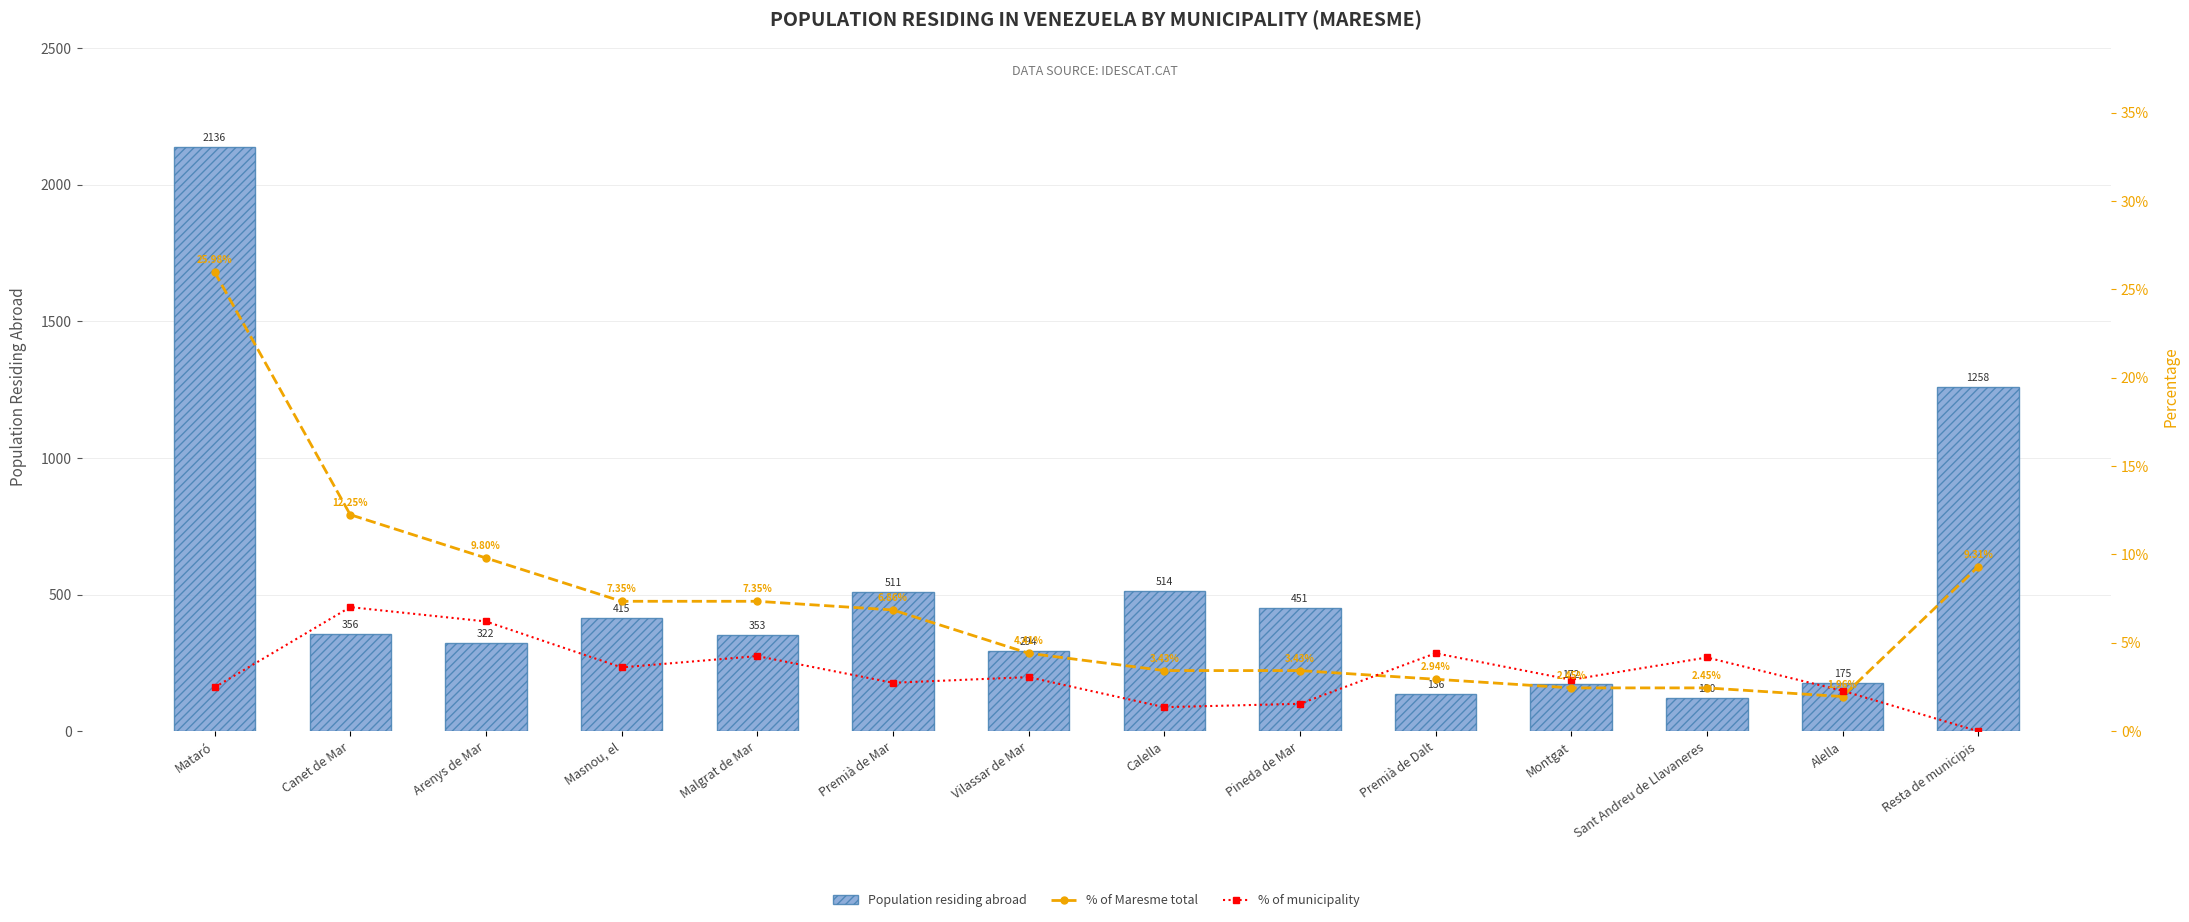

Is the value of Population residing abroad at Alella greater than the value of % of Maresme total at Arenys de Mar?

Yes